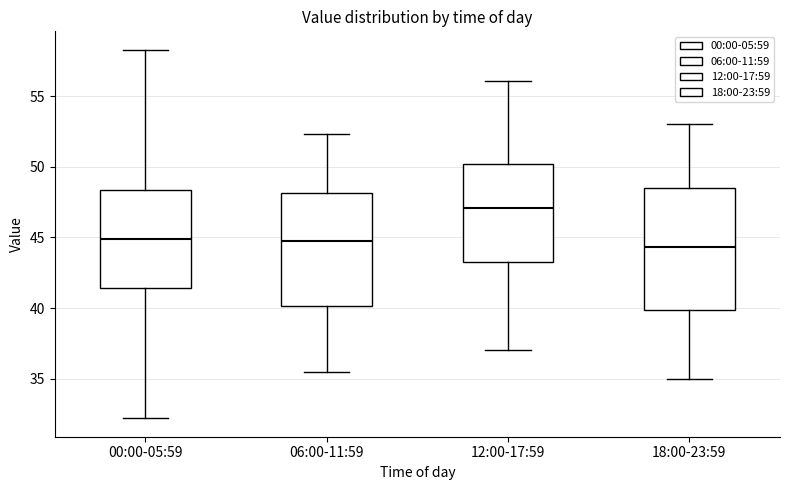

Reading left to right, read every box against the y-axis: the position of its median line, the range the box covers, and the ends of its whiskers. The values are not printed on the chart, so give them approximately, as read against the axis.

00:00-05:59: median 45.0, box 41.5 to 48.5, whiskers 32.0 to 58.5
06:00-11:59: median 45.0, box 40.0 to 48.0, whiskers 35.5 to 52.5
12:00-17:59: median 47.0, box 43.0 to 50.0, whiskers 37.0 to 56.0
18:00-23:59: median 44.5, box 40.0 to 48.5, whiskers 35.0 to 53.0